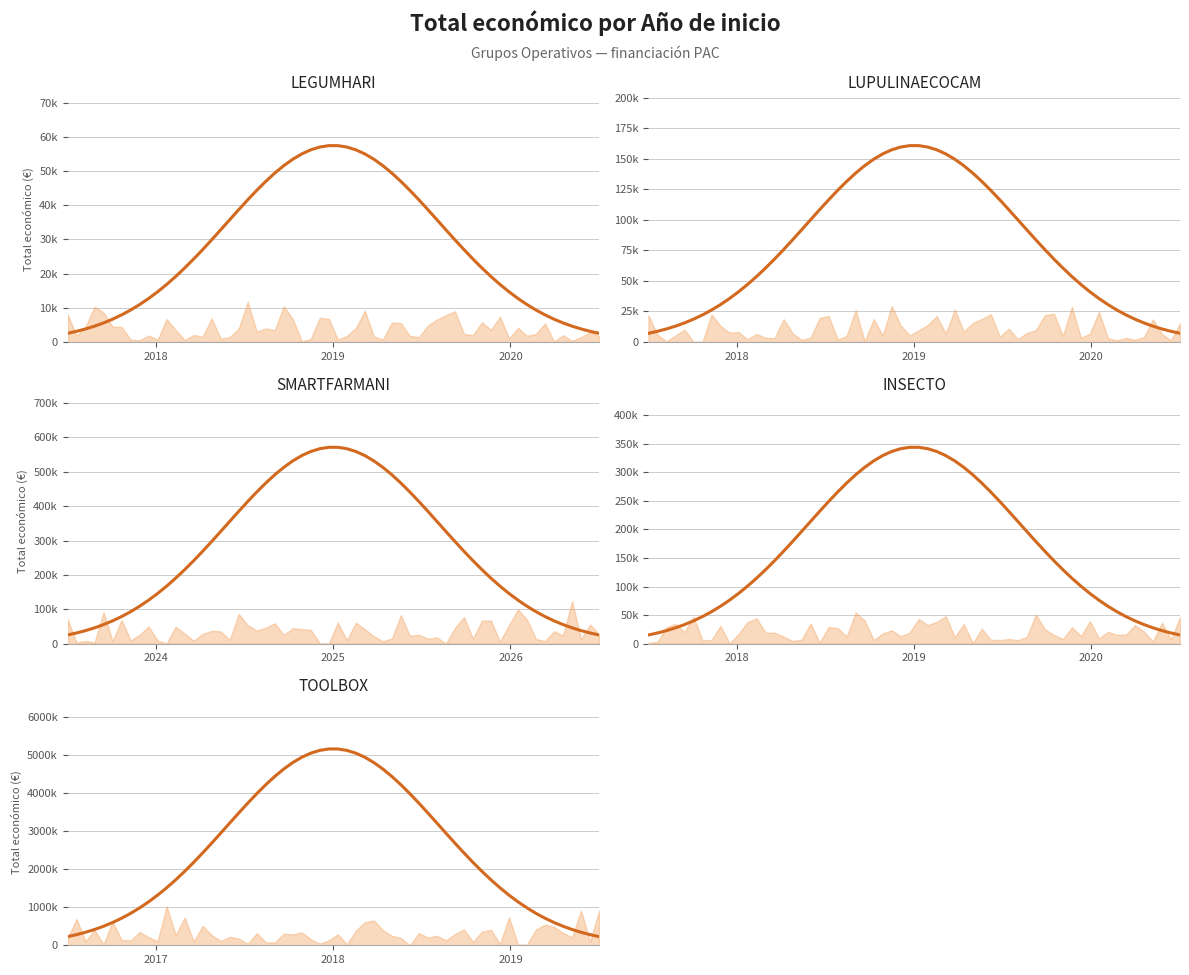

What is the maximum value shown in the chart?

5163335